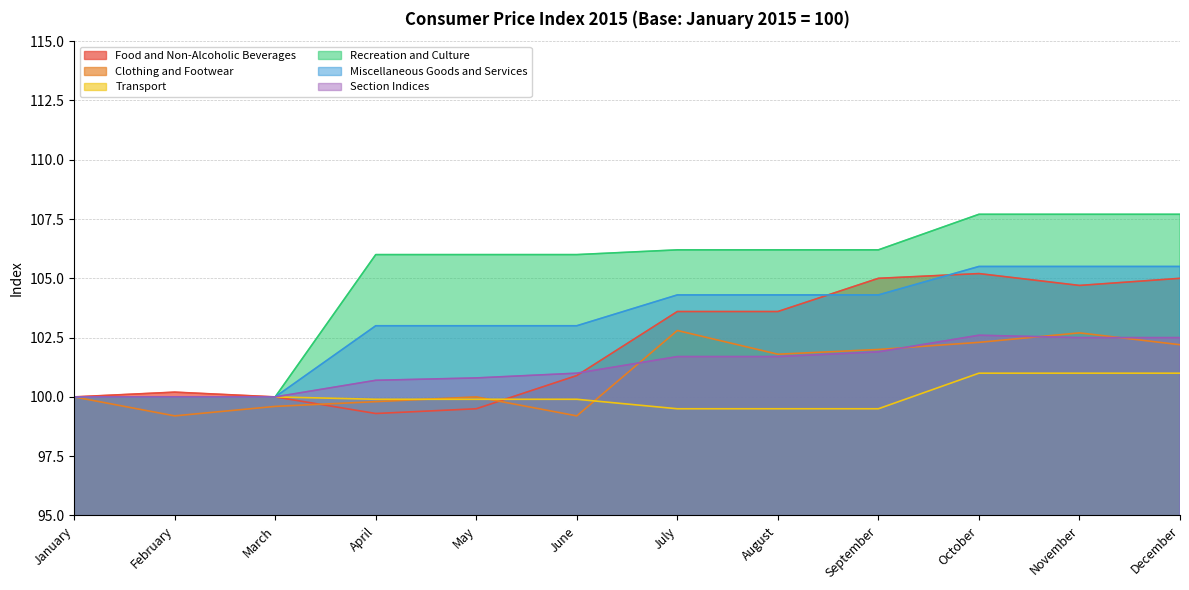

At how many categories does at least one series exceed 105?

9